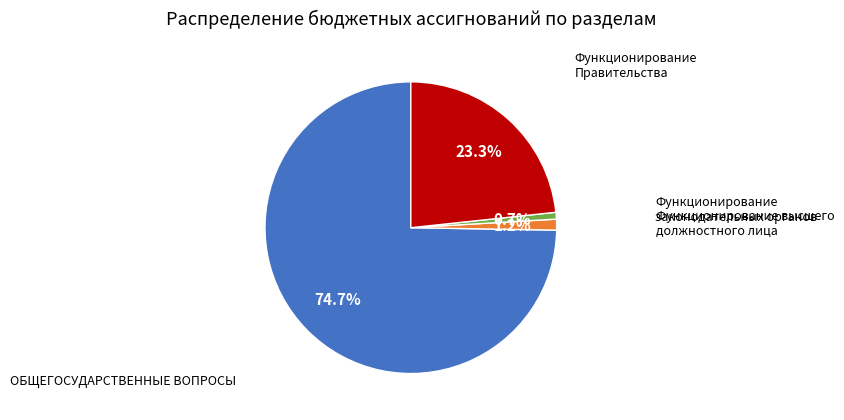

Is there a majority slice in this chart?

Yes